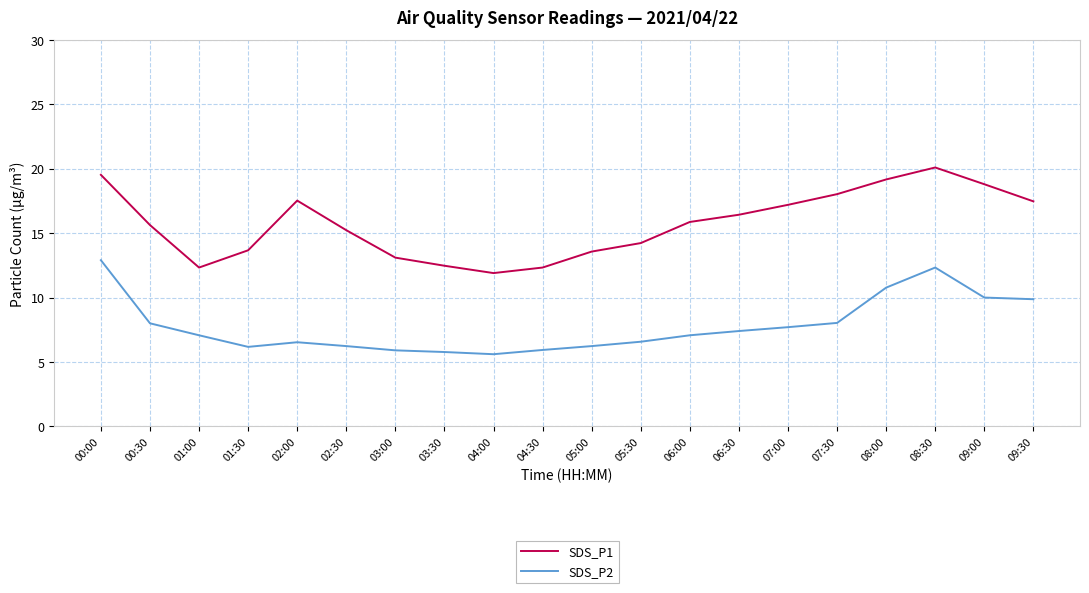

How many lines are shown in the chart?

2